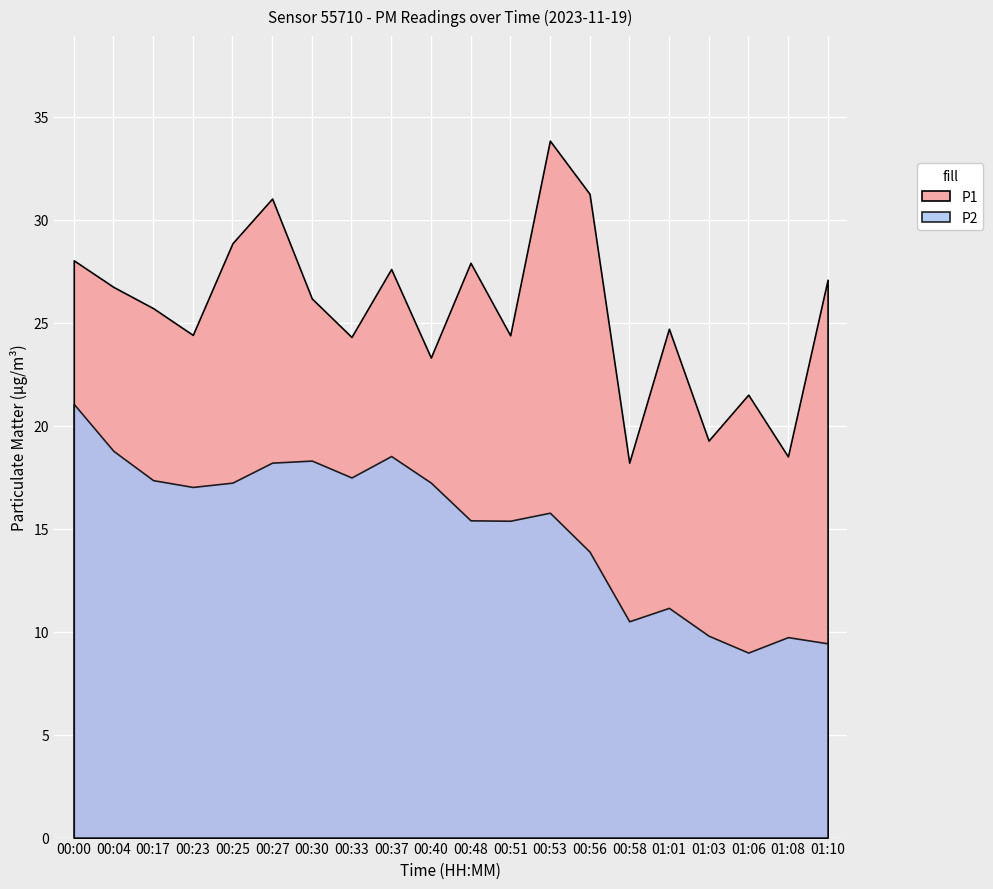

Which series has the largest total across all categories?

P1